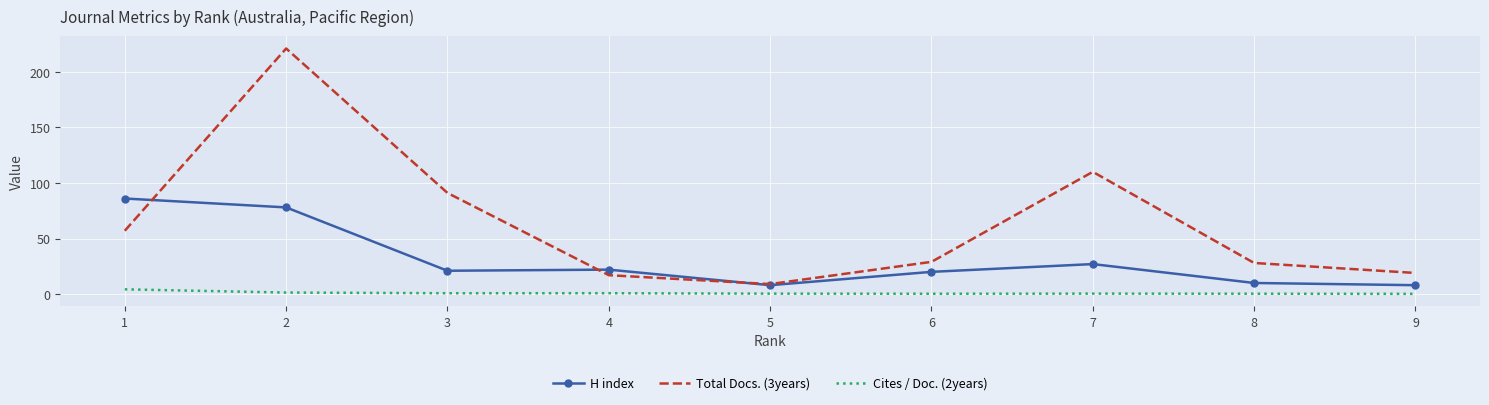

List the series in order of their overall mean, lowest first.

Cites / Doc. (2years), H index, Total Docs. (3years)